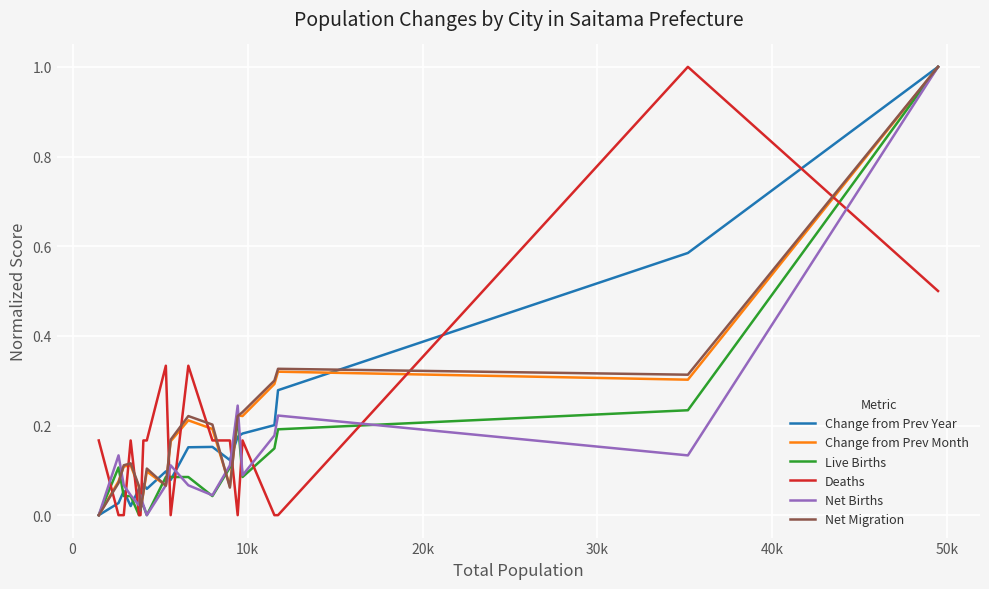

What are all the series names shown in the legend?

Change from Prev Year, Change from Prev Month, Live Births, Deaths, Net Births, Net Migration